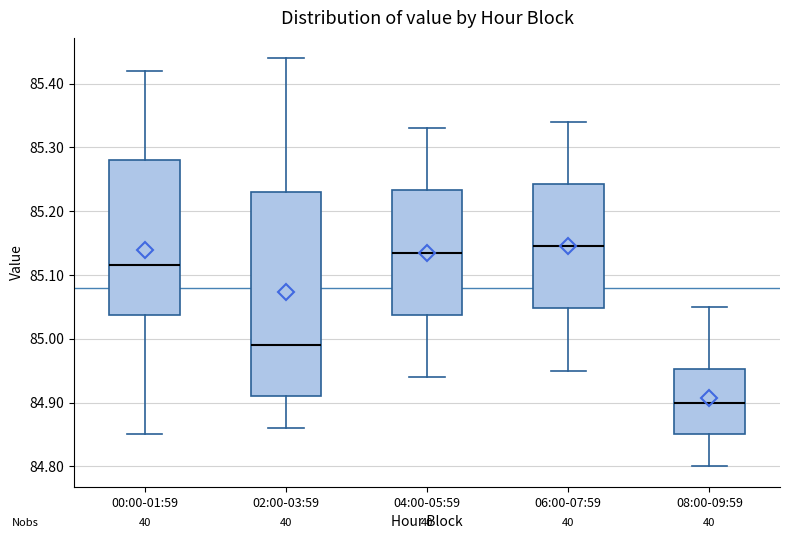

Reading left to right, transcribe this box plot: for each box, give where its median line is, the range the box spans, and where its two whiskers end, as read against the y-axis. The values are not printed on the chart, so give them approximately, as read against the axis.

00:00-01:59: median 85.12, box 85.04 to 85.28, whiskers 84.85 to 85.42
02:00-03:59: median 84.99, box 84.91 to 85.23, whiskers 84.86 to 85.44
04:00-05:59: median 85.14, box 85.04 to 85.23, whiskers 84.94 to 85.33
06:00-07:59: median 85.15, box 85.05 to 85.24, whiskers 84.95 to 85.34
08:00-09:59: median 84.90, box 84.85 to 84.95, whiskers 84.80 to 85.05